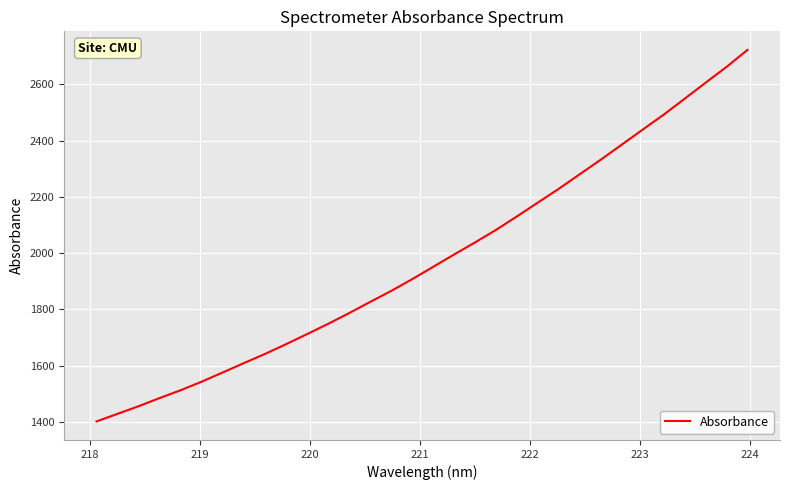

What is the greatest value displayed?

2722.4